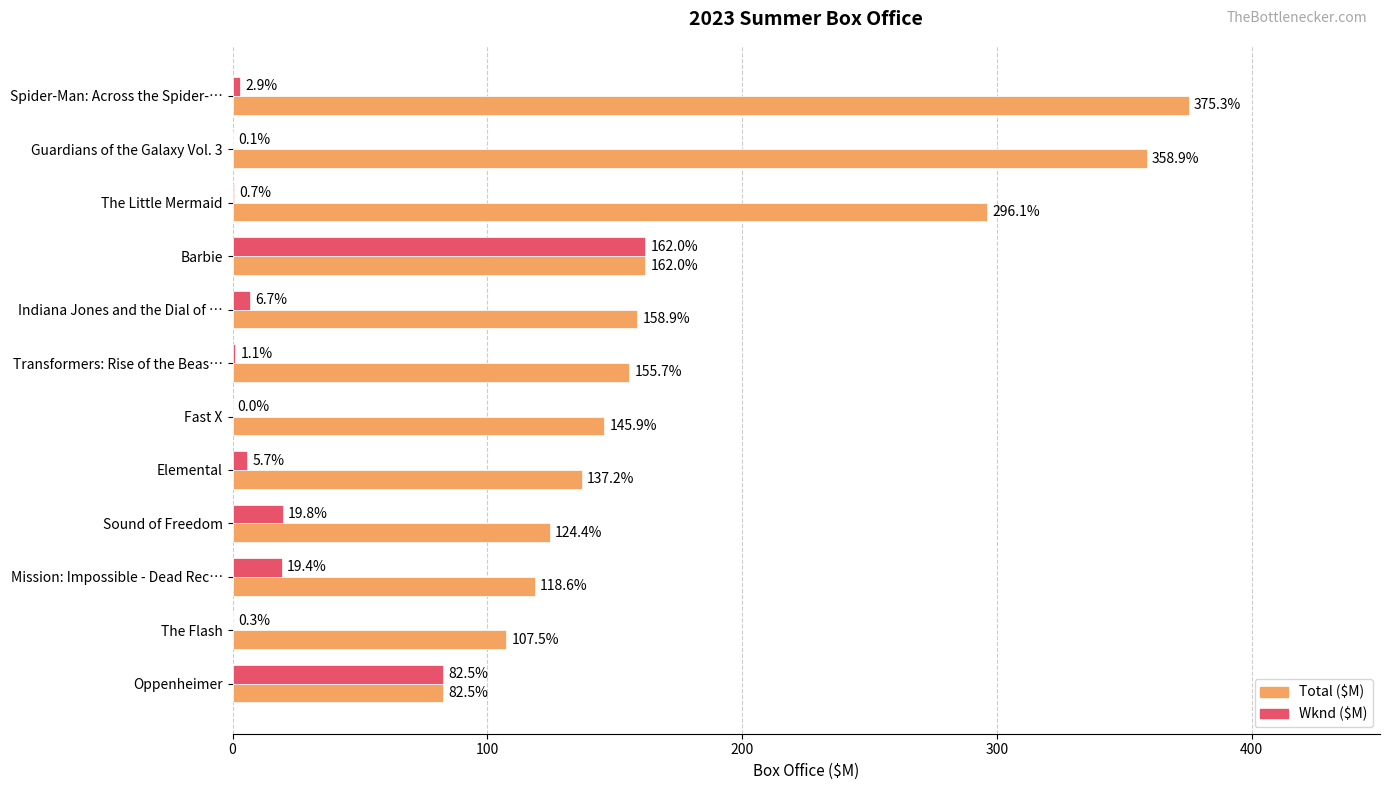

What is the total value across all series at Oppenheimer?

165.0